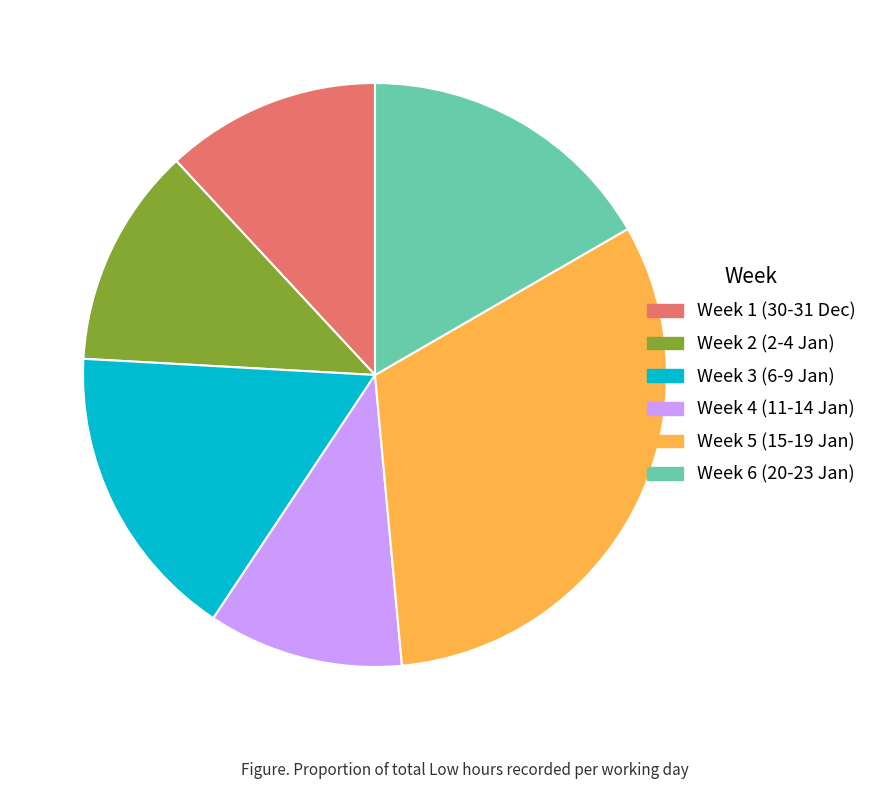

What is the ratio of the value at Week 6 (20-23 Jan) to the value at Week 5 (15-19 Jan)?

0.5